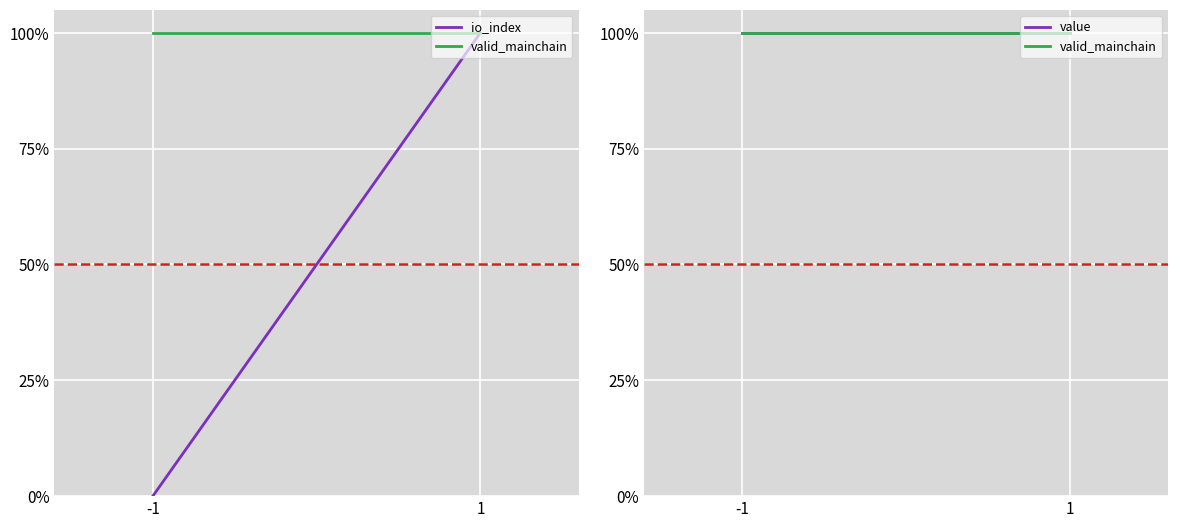

The value of io_index at -1 is -1. True or false?

False